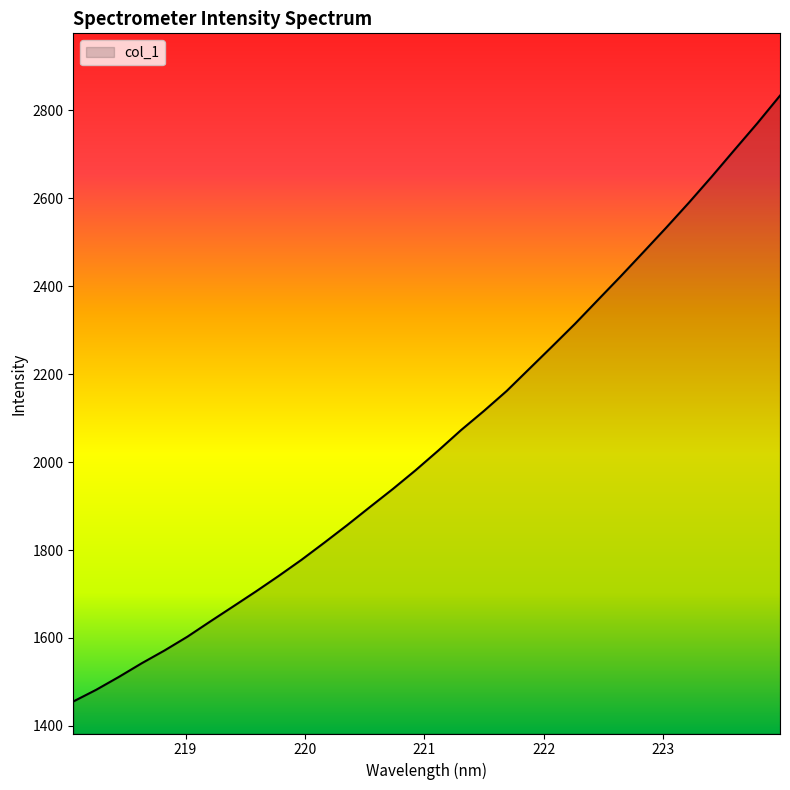

What is the smallest value displayed?

1455.5